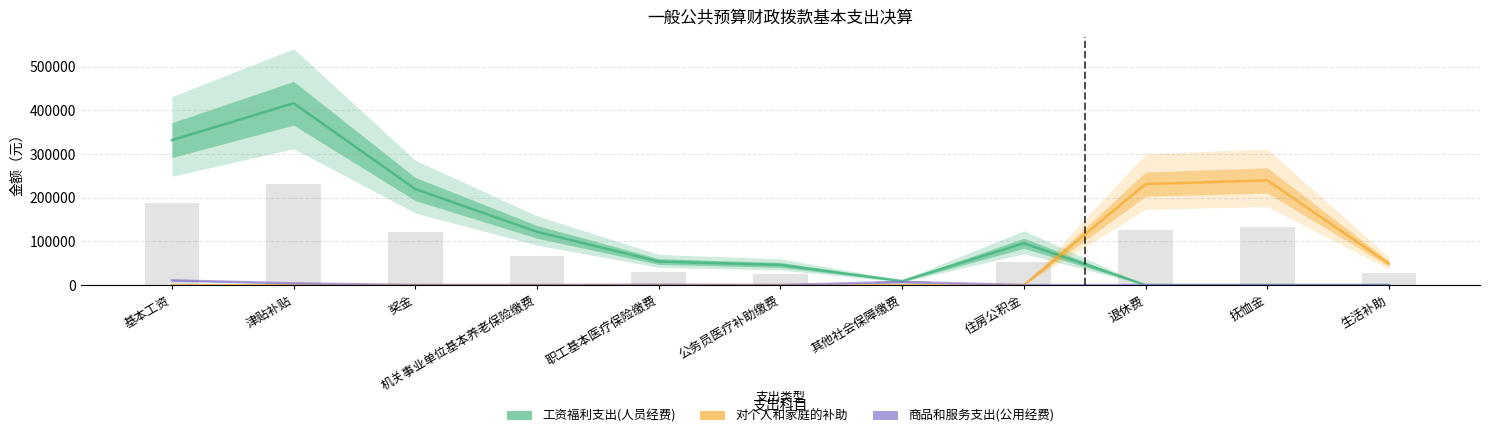

The value of 商品和服务支出(公用经费) at 退休费 is 0.0. True or false?

True